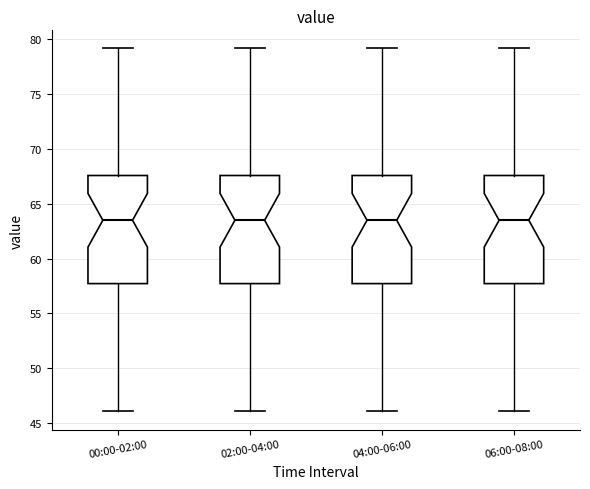

Reading left to right, read every box against the y-axis: the position of its median line, the range the box covers, and the ends of its whiskers. The values are not printed on the chart, so give them approximately, as read against the axis.

00:00-02:00: median 63.5, box 57.5 to 67.5, whiskers 46.0 to 79.0
02:00-04:00: median 63.5, box 57.5 to 67.5, whiskers 46.0 to 79.0
04:00-06:00: median 63.5, box 57.5 to 67.5, whiskers 46.0 to 79.0
06:00-08:00: median 63.5, box 57.5 to 67.5, whiskers 46.0 to 79.0